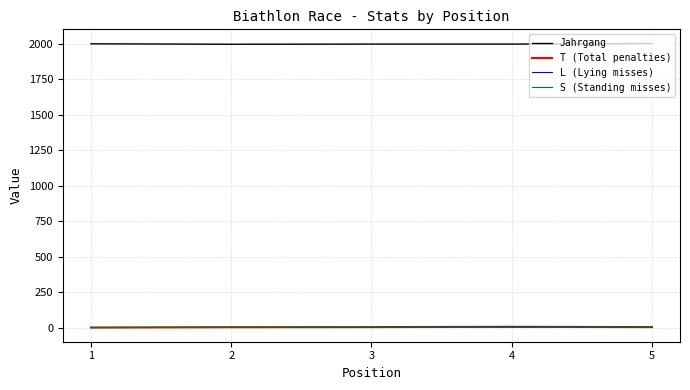

How many categories are shown in the chart?

5